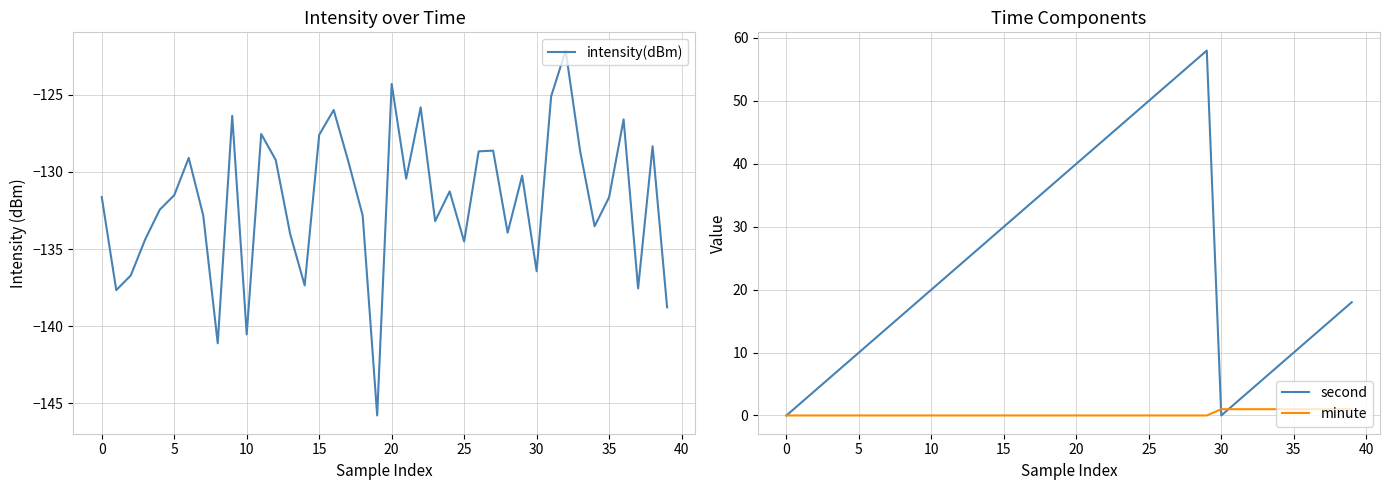

Between 23 and 33, which is larger?

33